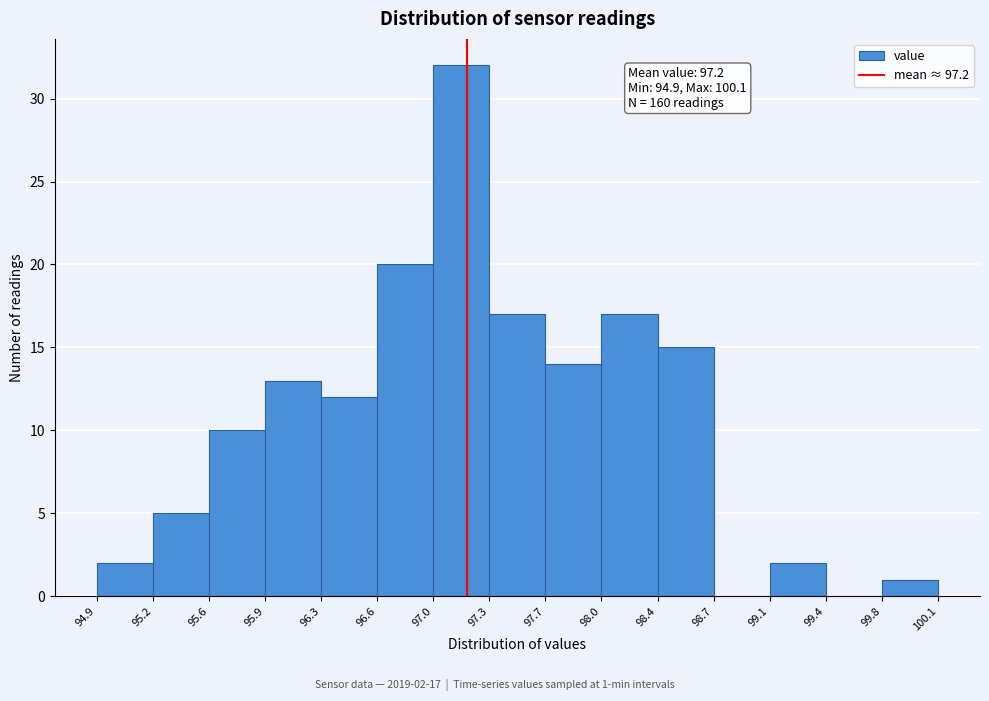

Over which range of the x-axis is the bar tallest?

97.0 to 97.3